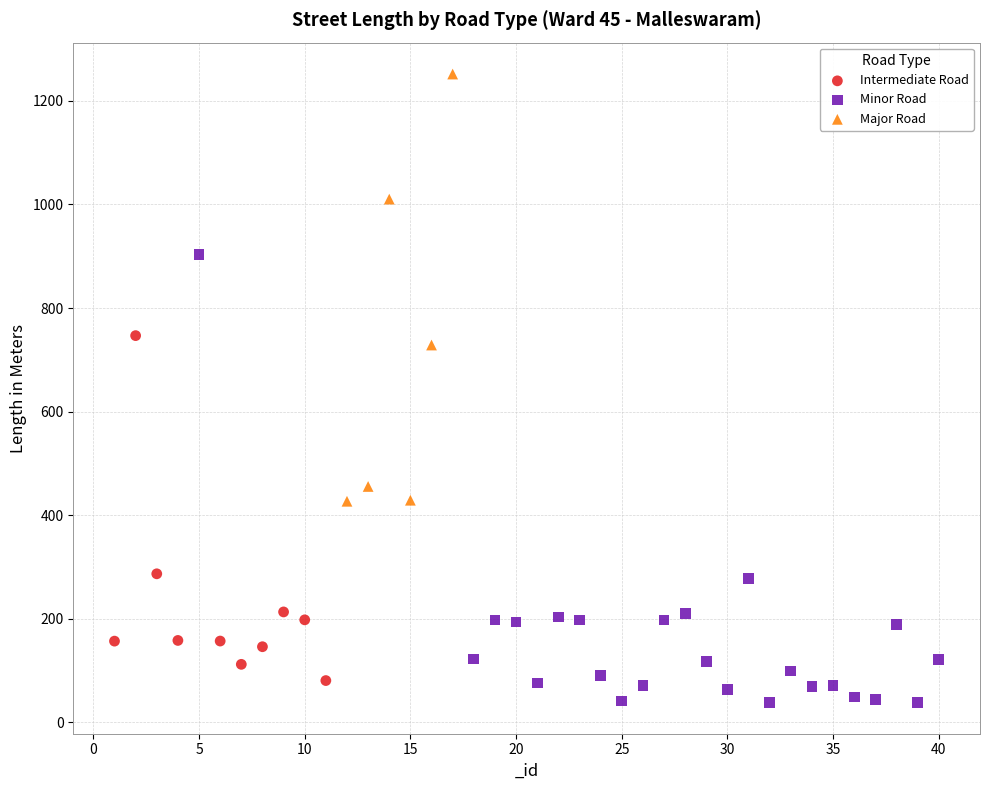

Which series contains the highest Y value?

Major Road